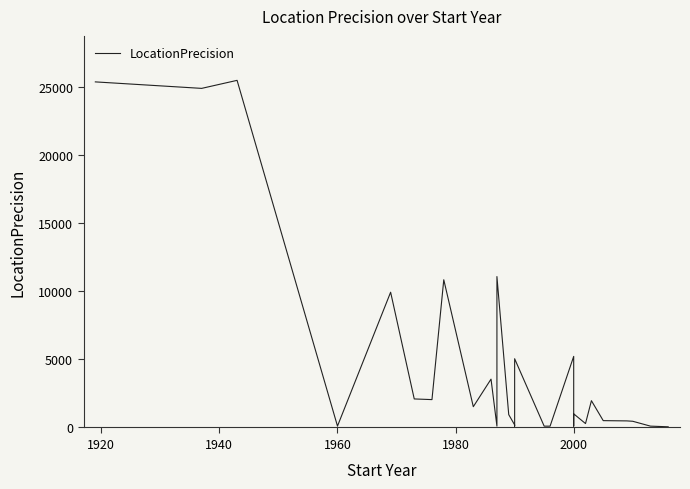

Does the chart have visible grid lines?

No